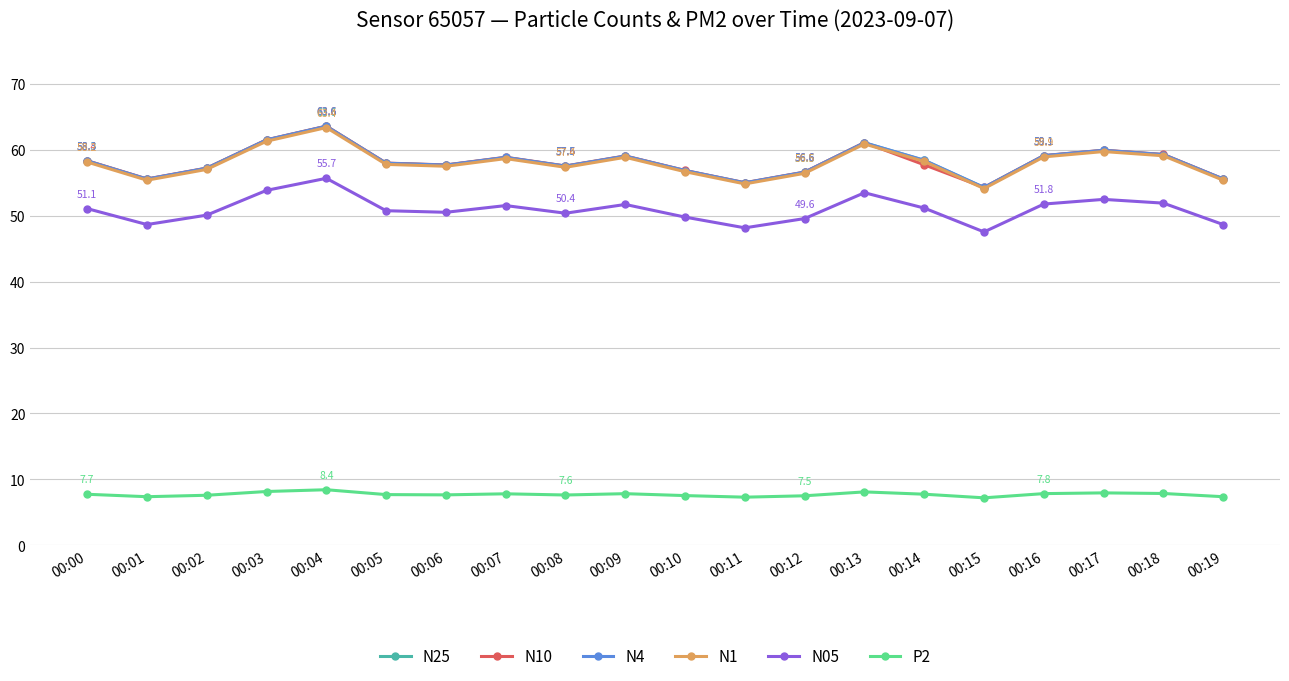

The value of N10 at 00:12 is 56.6. True or false?

True